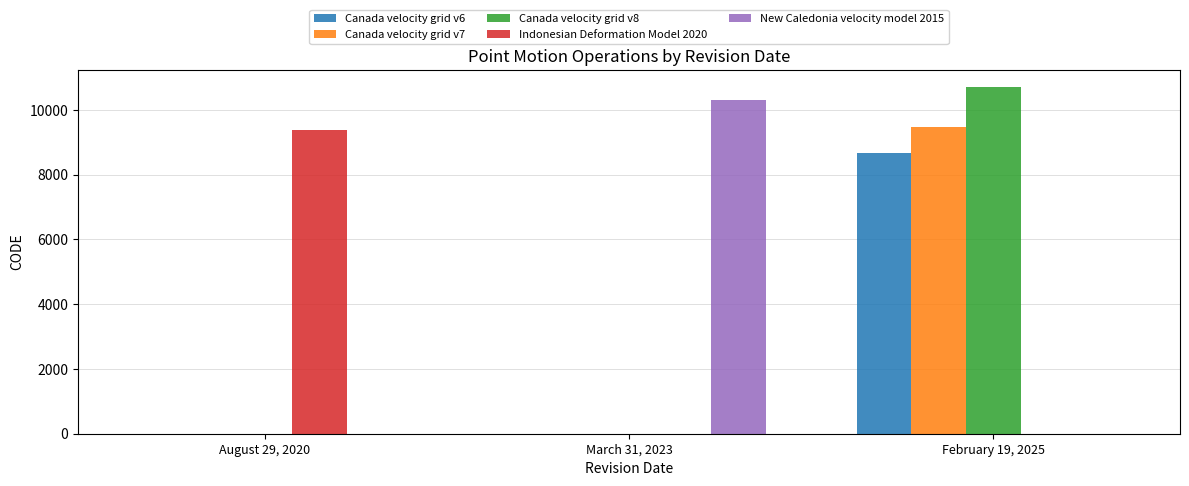

How many distinct data groups are displayed?

5